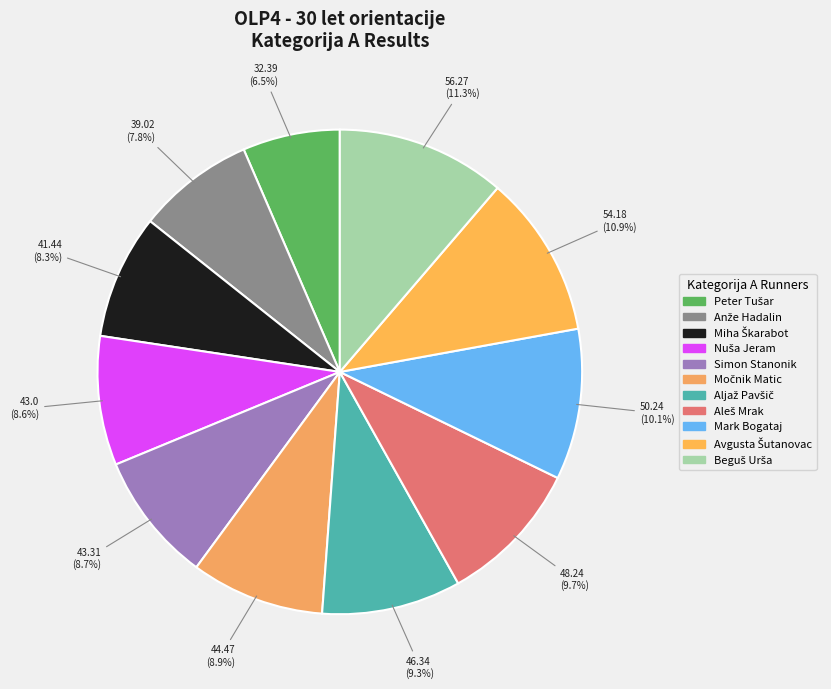

What percentage is NOT represented by Anže Hadalin?

92.2%